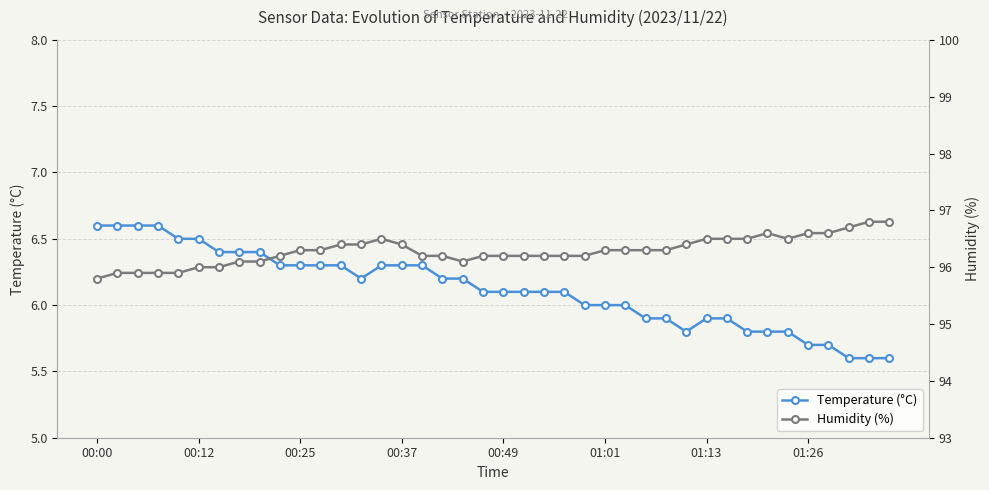

Is the value of Temperature (°C) at 24 greater than the value of Humidity (%) at 21?

No